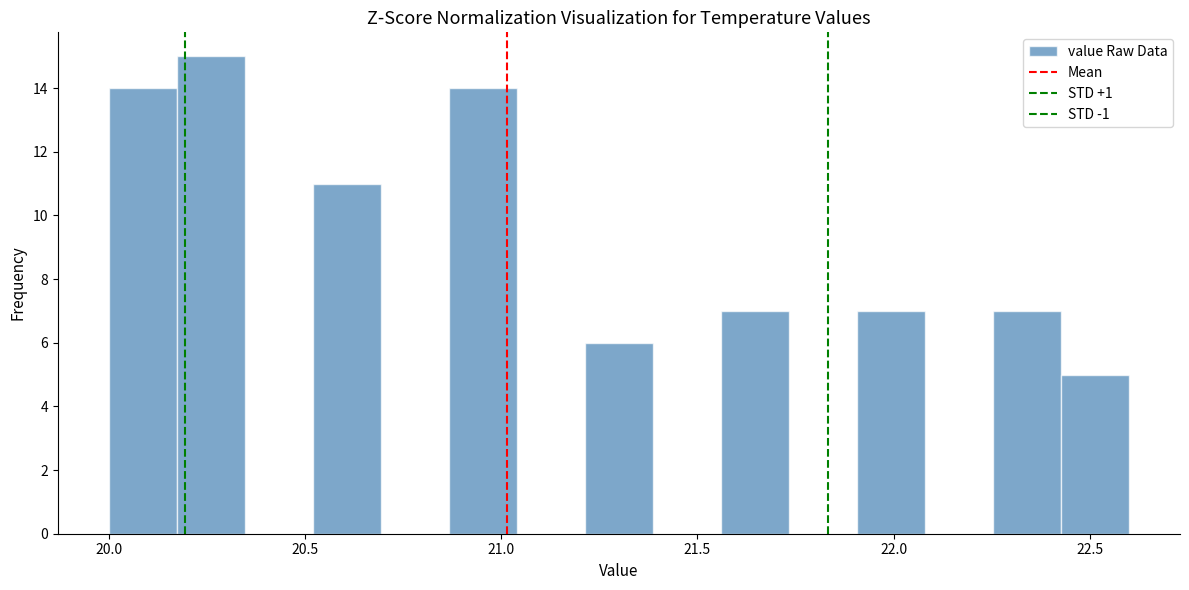

Around what value on the x-axis is the tallest bar? Give the approximate position of its centre, as read against the axis.

20.25